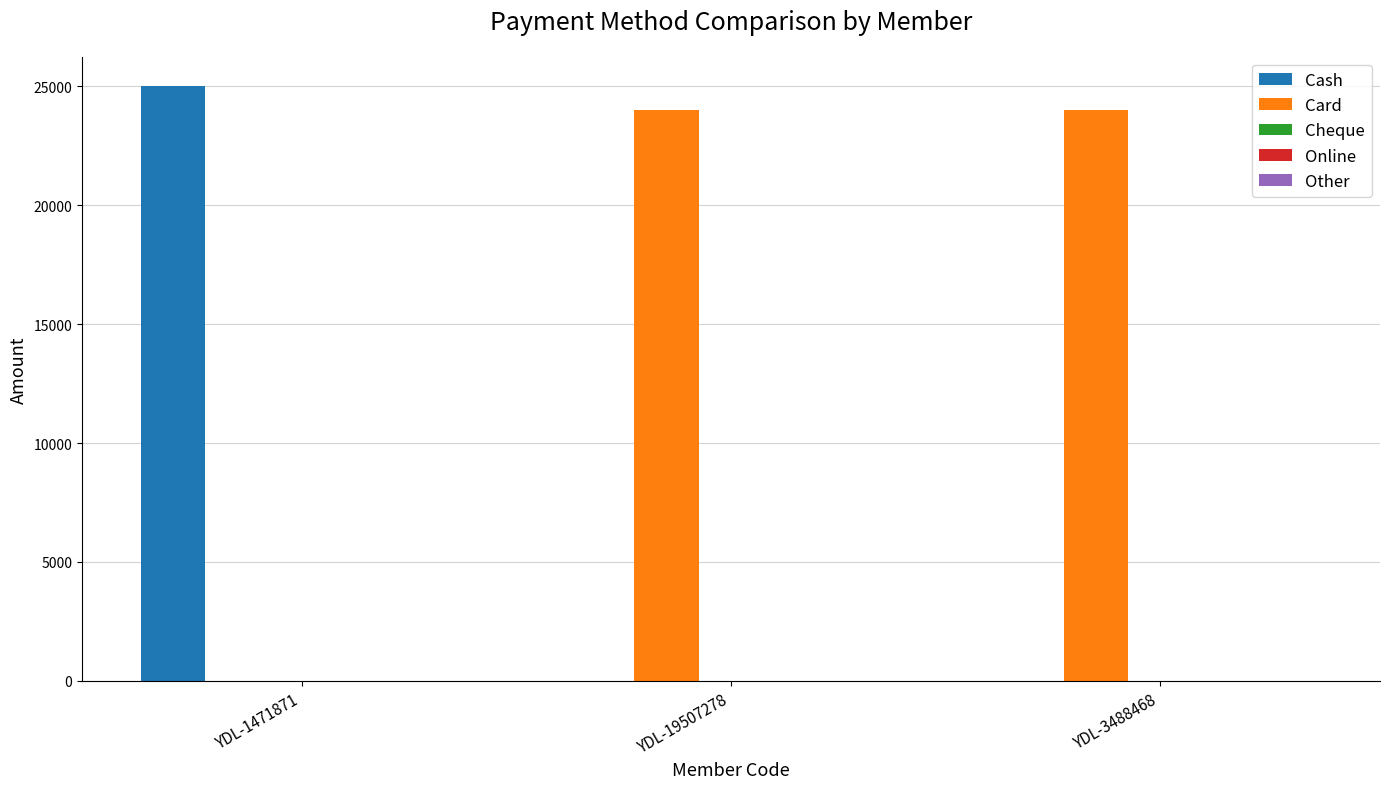

How many groups of bars are there?

3